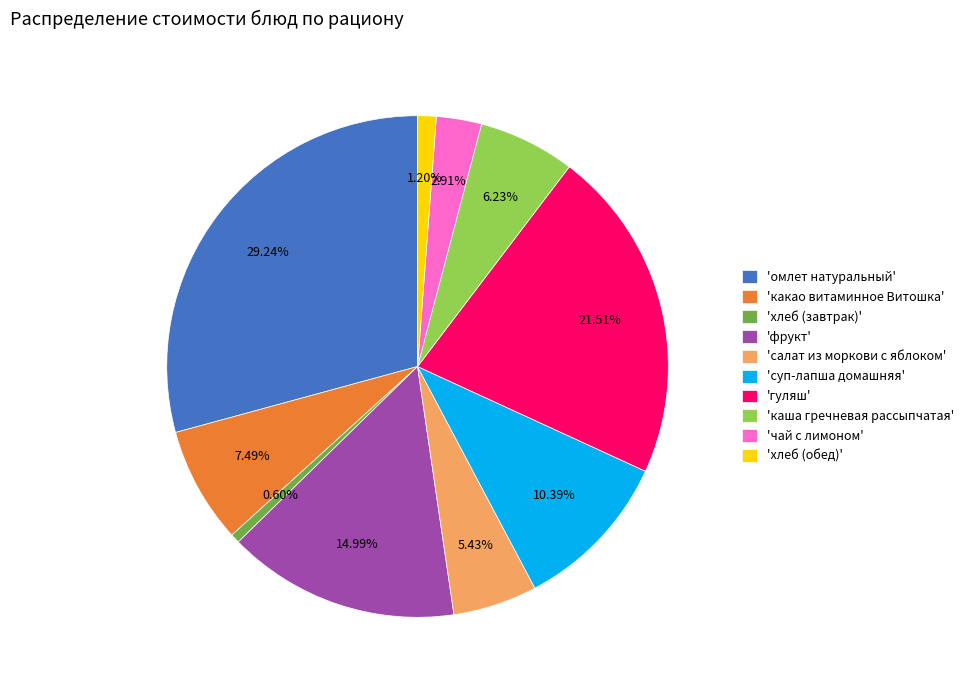

Is 'какао витаминное Витошка' the majority of the pie?

No